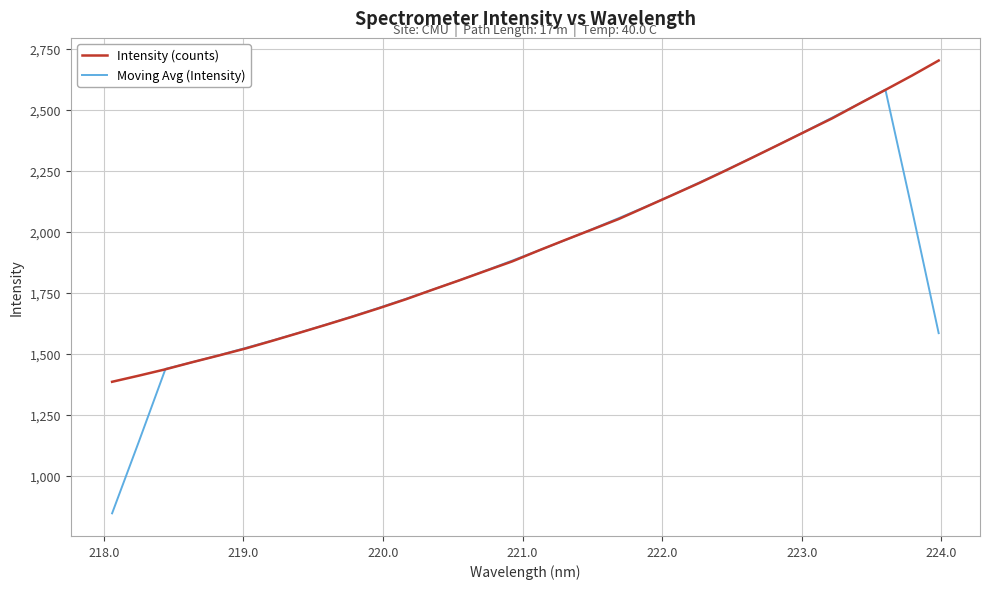

What are all the series names shown in the legend?

Intensity (counts), Moving Avg (Intensity)